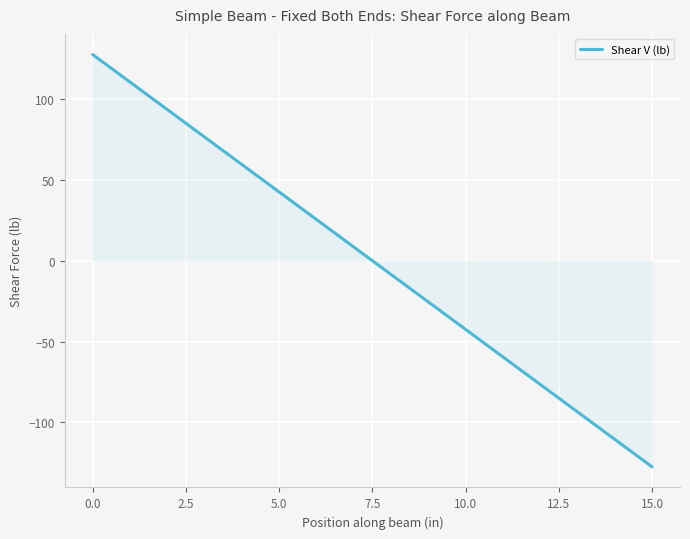

What is the greatest value displayed?

127.5